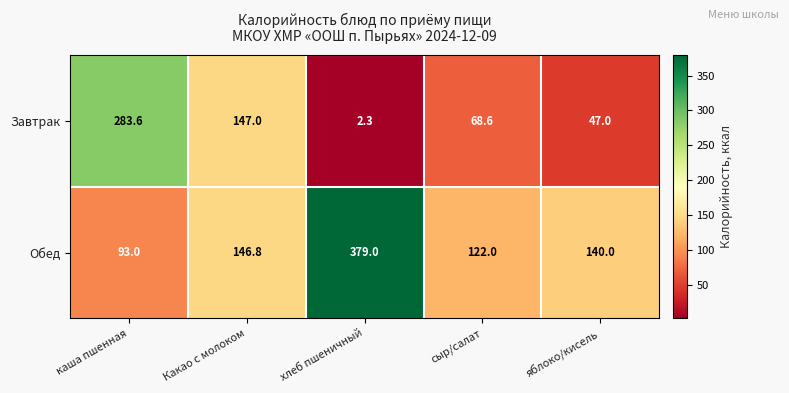

What is the total value across all series at хлеб пшеничный?

381.3